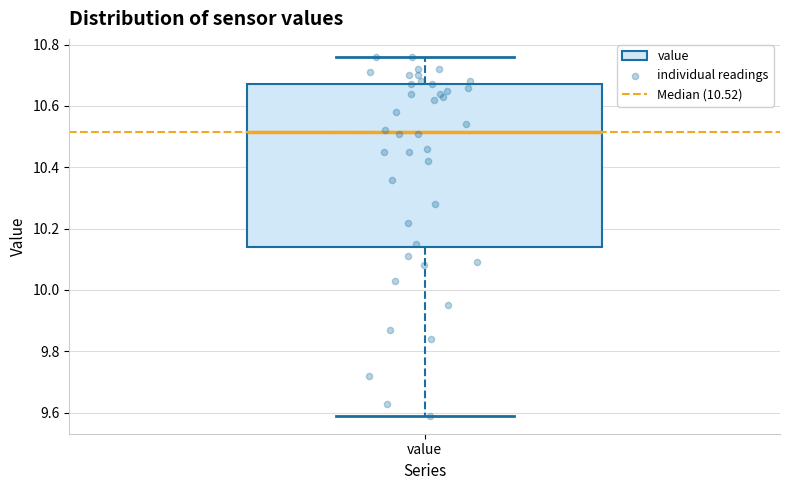

Where is the lower edge of the box for value on the y-axis? The values are not printed on the chart, so give them approximately, as read against the axis.

10.14